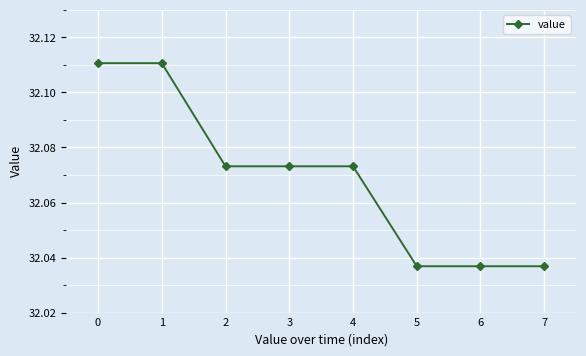

What is the sum of the values at 6 and 2?

64.1